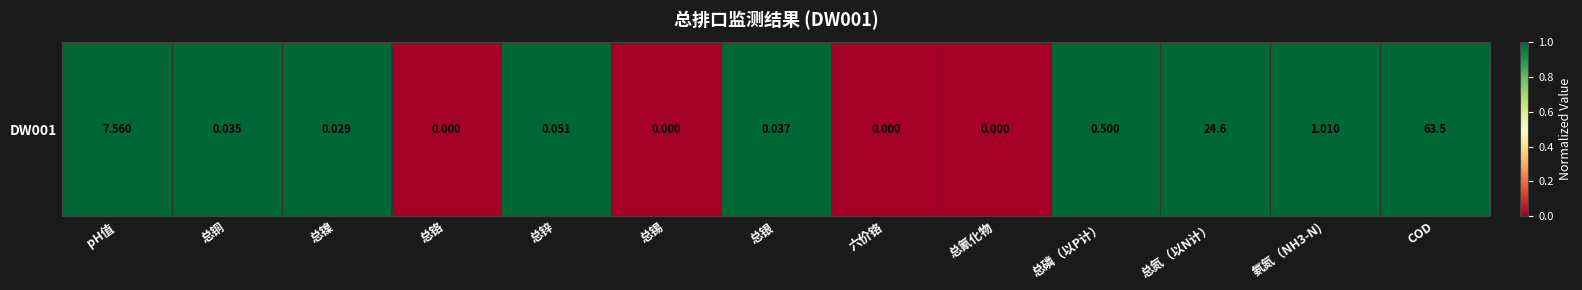

Between 总银 and 总氰化物, which is larger?

总银